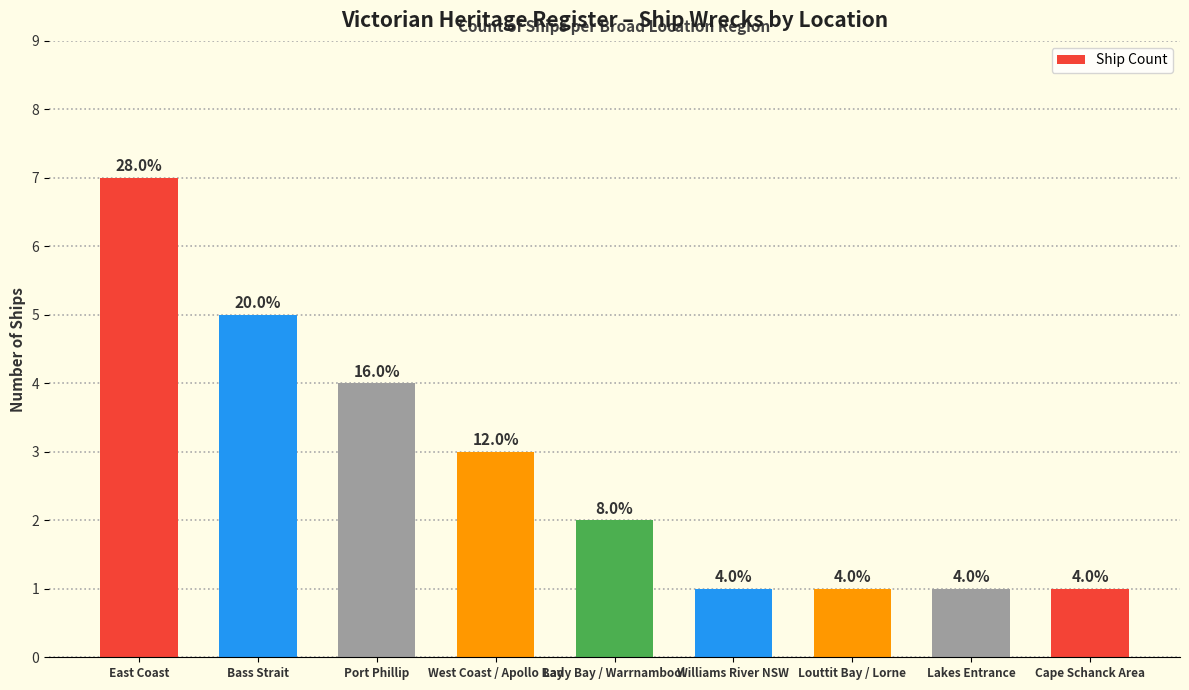

Are the bars horizontal?

No